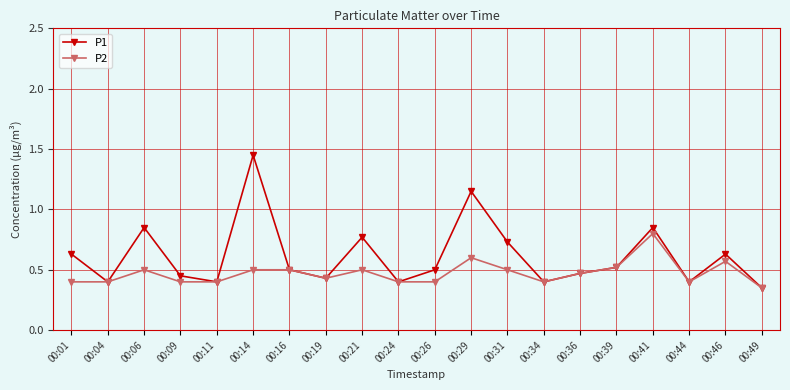

Count the number of categories in the chart.

20